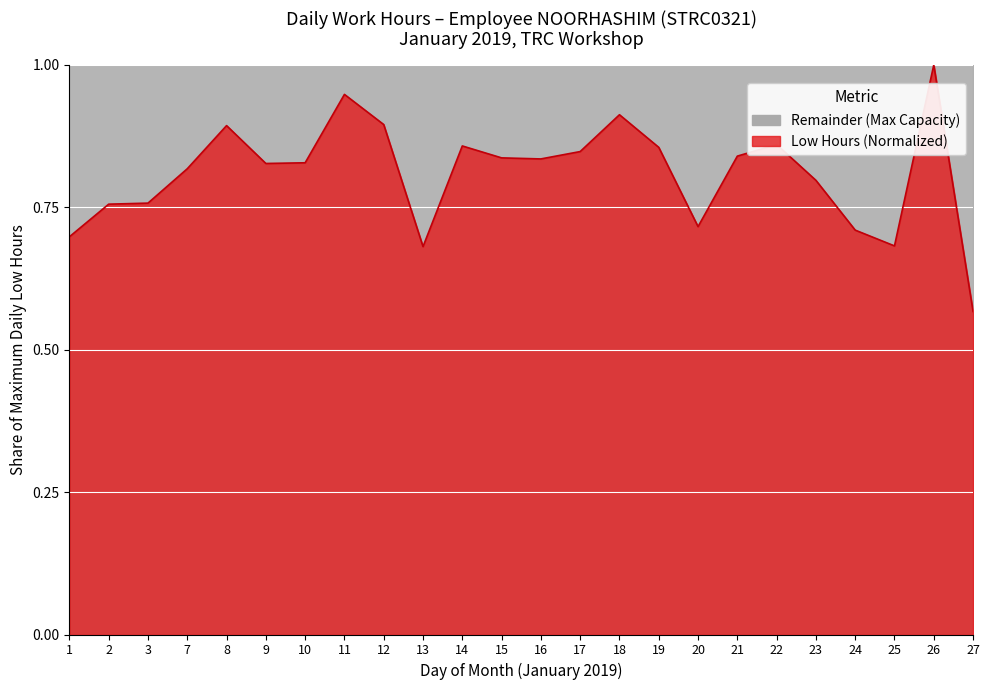

What is the change in value from 15 to 18?

+0.1